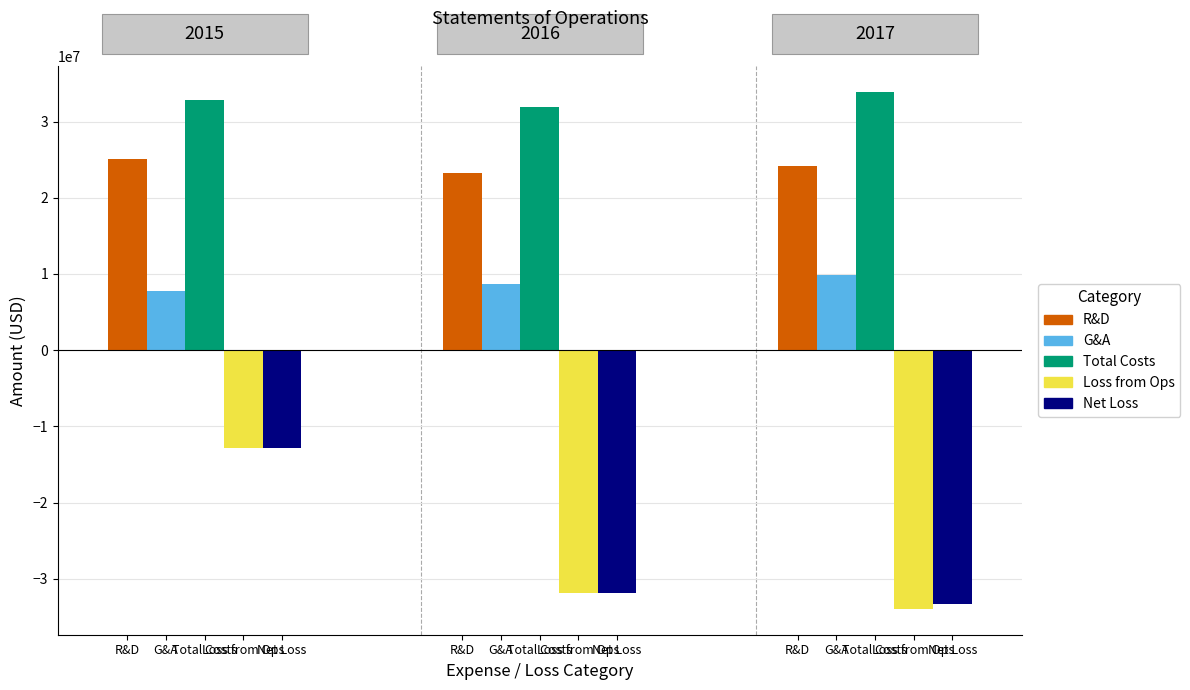

What is the average value of the General and administrative expense series?

8762583